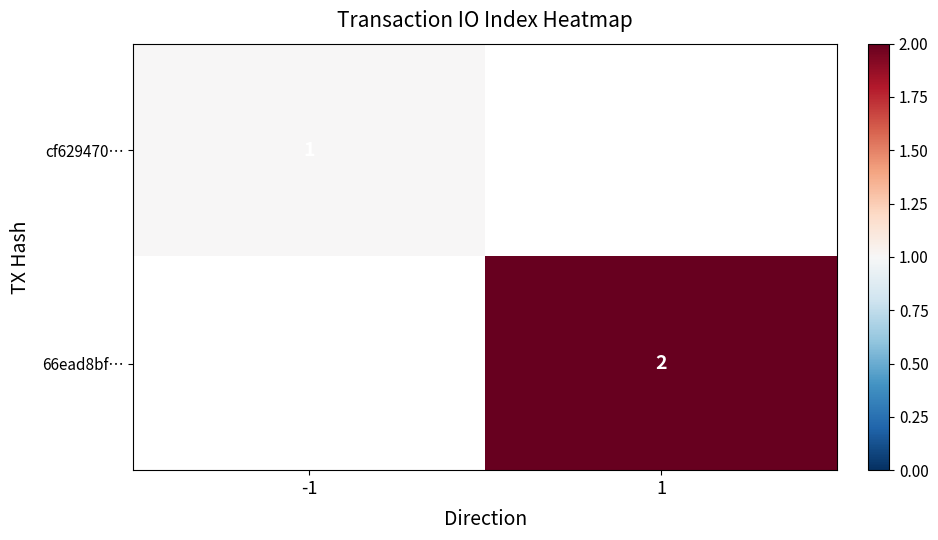

Which label corresponds to the smallest value in the chart?

-1